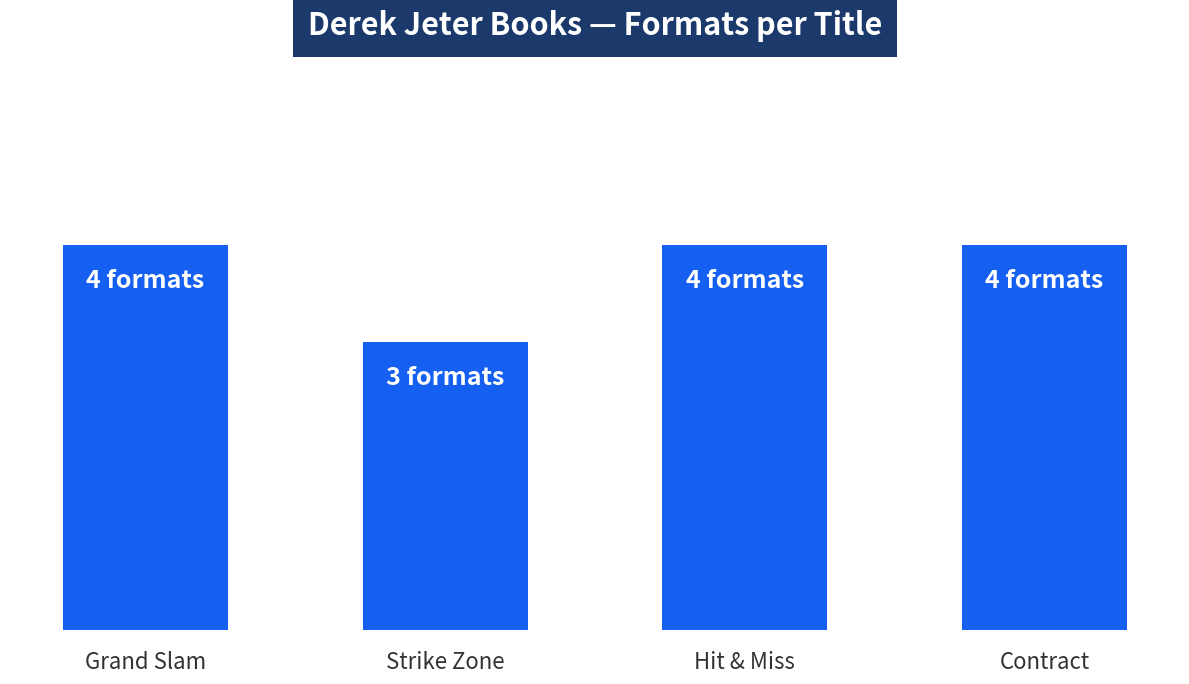

What is the maximum value shown in the chart?

4